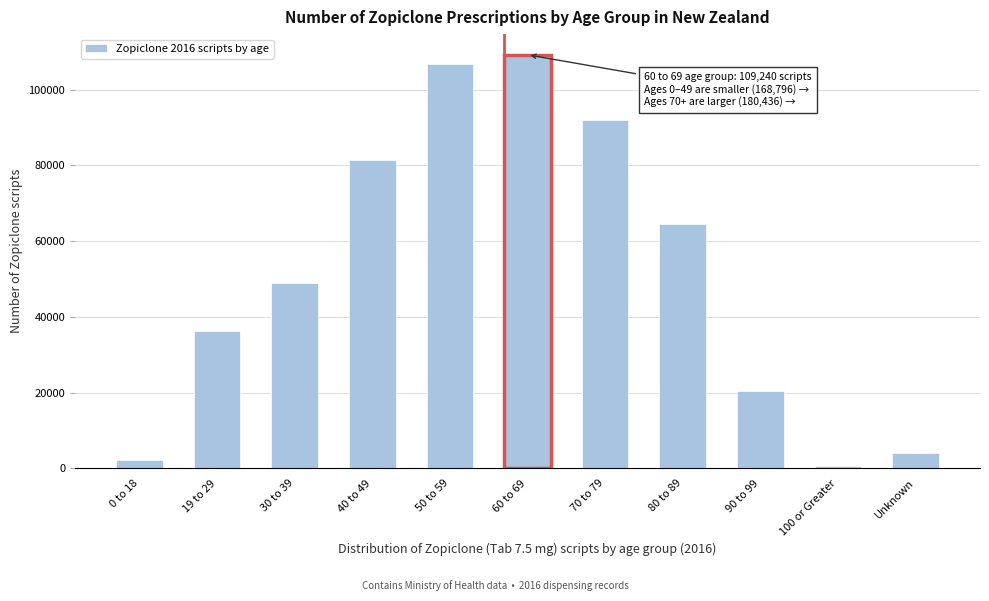

Reading right to left, list all the values displayed in this chart.

3978	569	20314	64652	91901	109240	106910	81442	48884	36245	2225